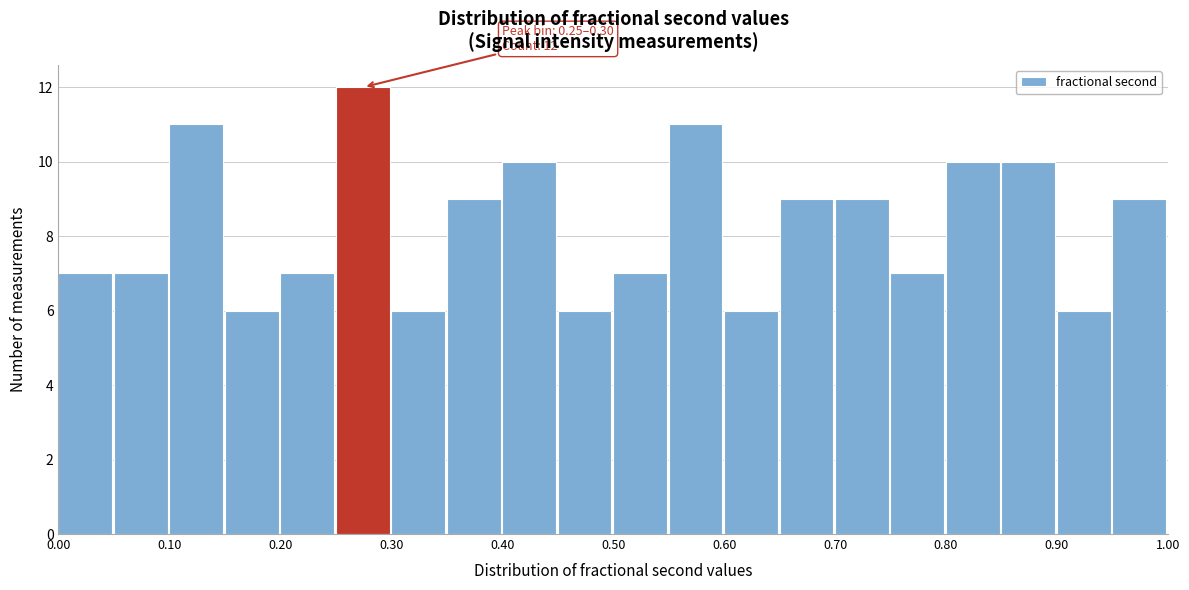

Over which range of the x-axis is the bar tallest?

0.25 to 0.30